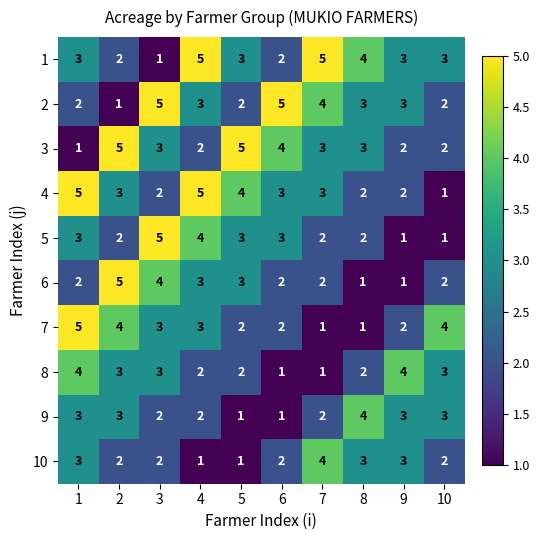

Count the 7 values in the range 2 to 4.

7